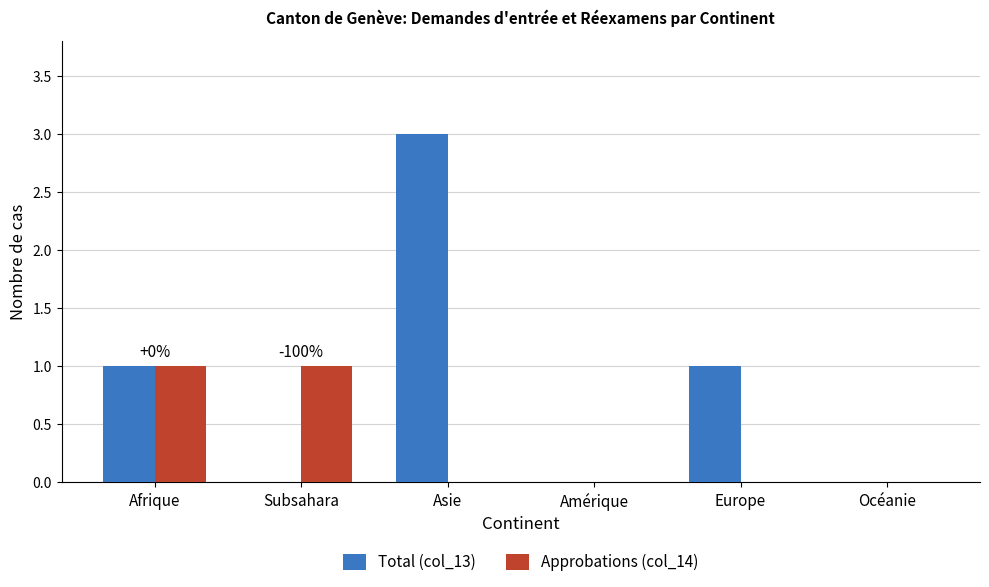

What is the total value across all series at Asie?

3